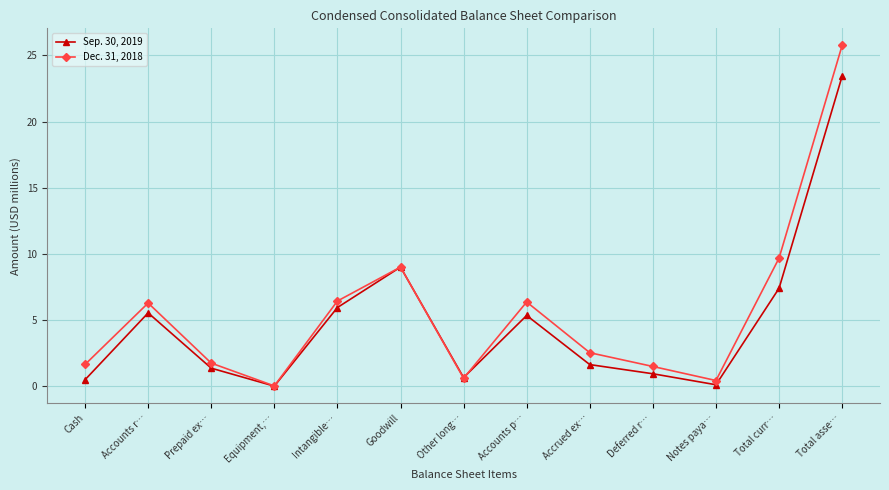

How many lines are shown in the chart?

2